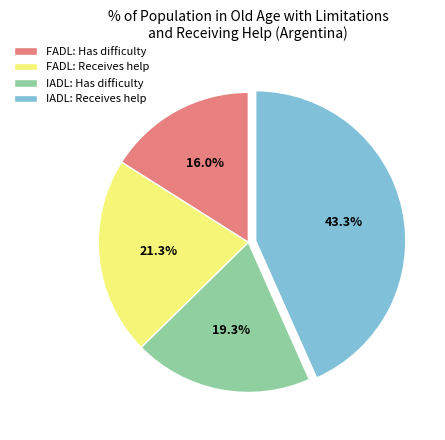

Rank the categories by value from lowest to highest.

FADL: Has difficulty, IADL: Has difficulty, FADL: Receives help, IADL: Receives help